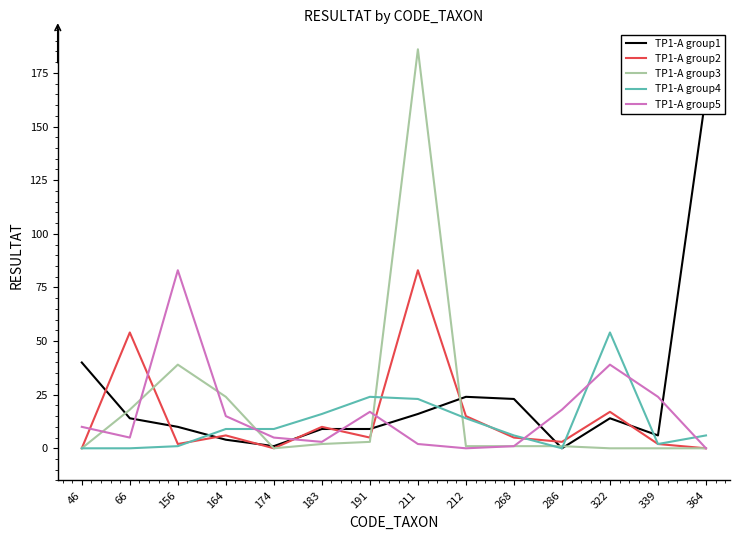

At which category does the chart reach its peak across all series?

211